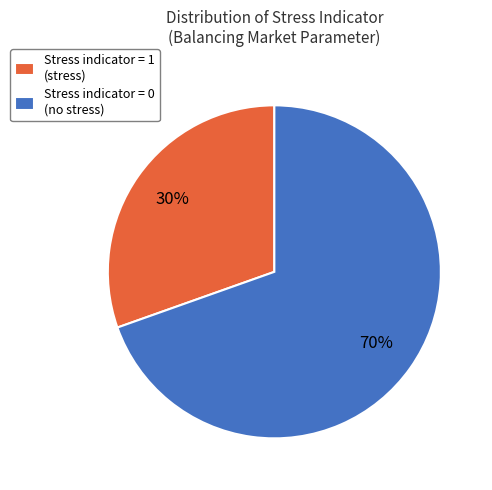

Which slice represents more than half of the pie?

Stress indicator = 0 (no stress)